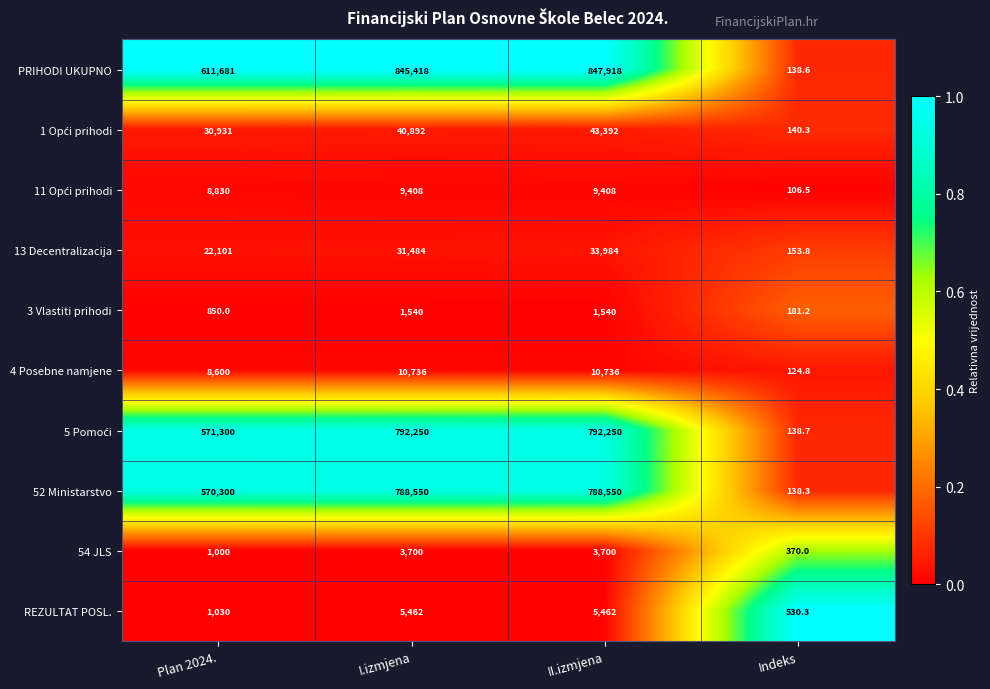

What is the sum of all 4 Posebne namjene values?

30196.8